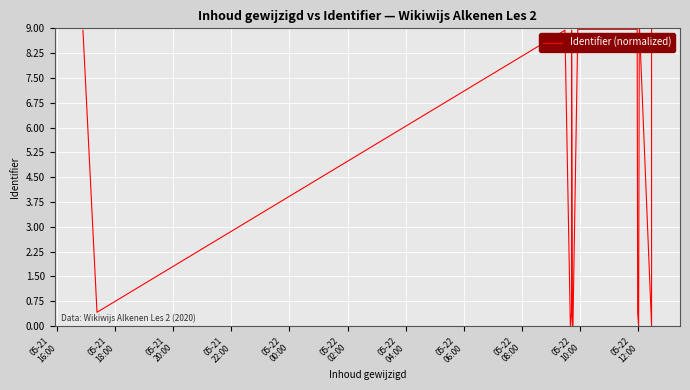

At which category does the data reach its first local valley?

05-21
18:00